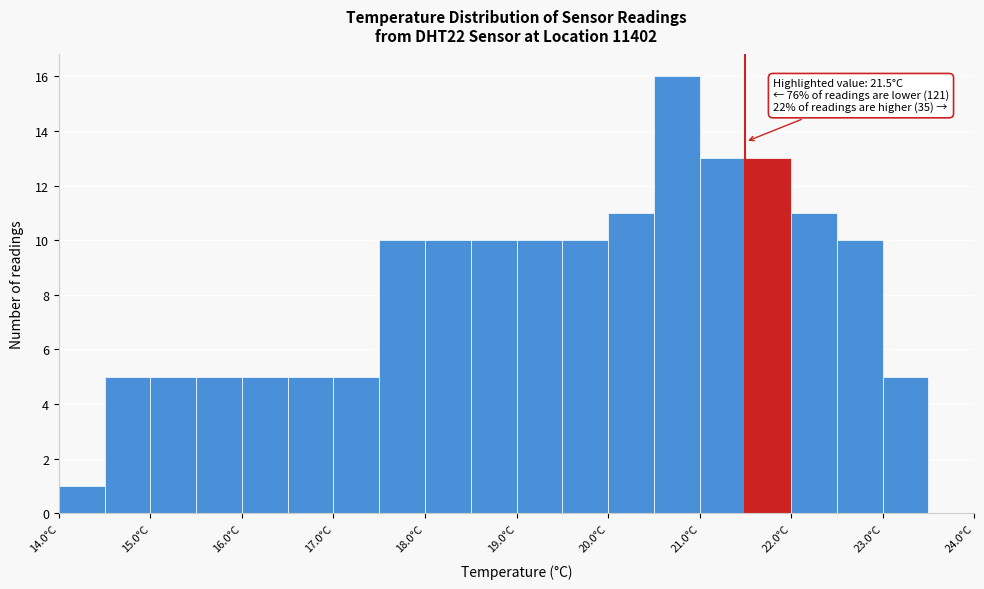

Over which range of the x-axis is the bar tallest?

20.5 to 21.0